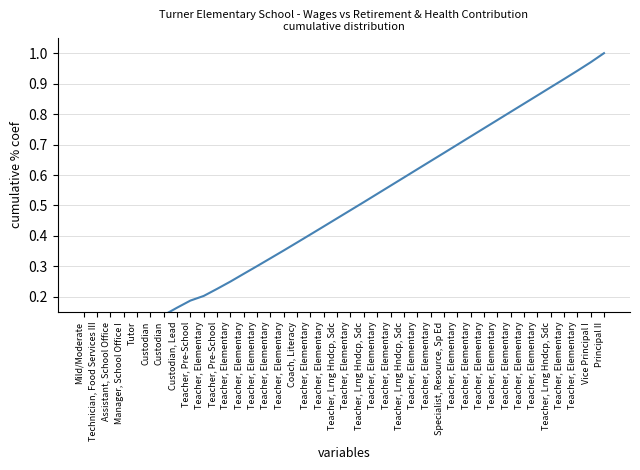

How many lines are shown in the chart?

1